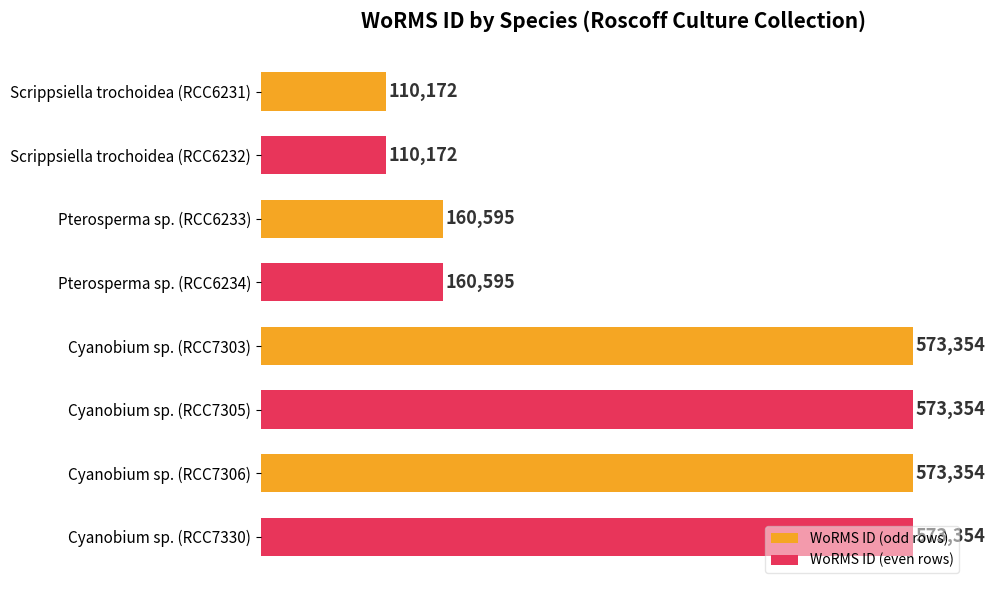

What is the value of the 1st bar from the top?

110172